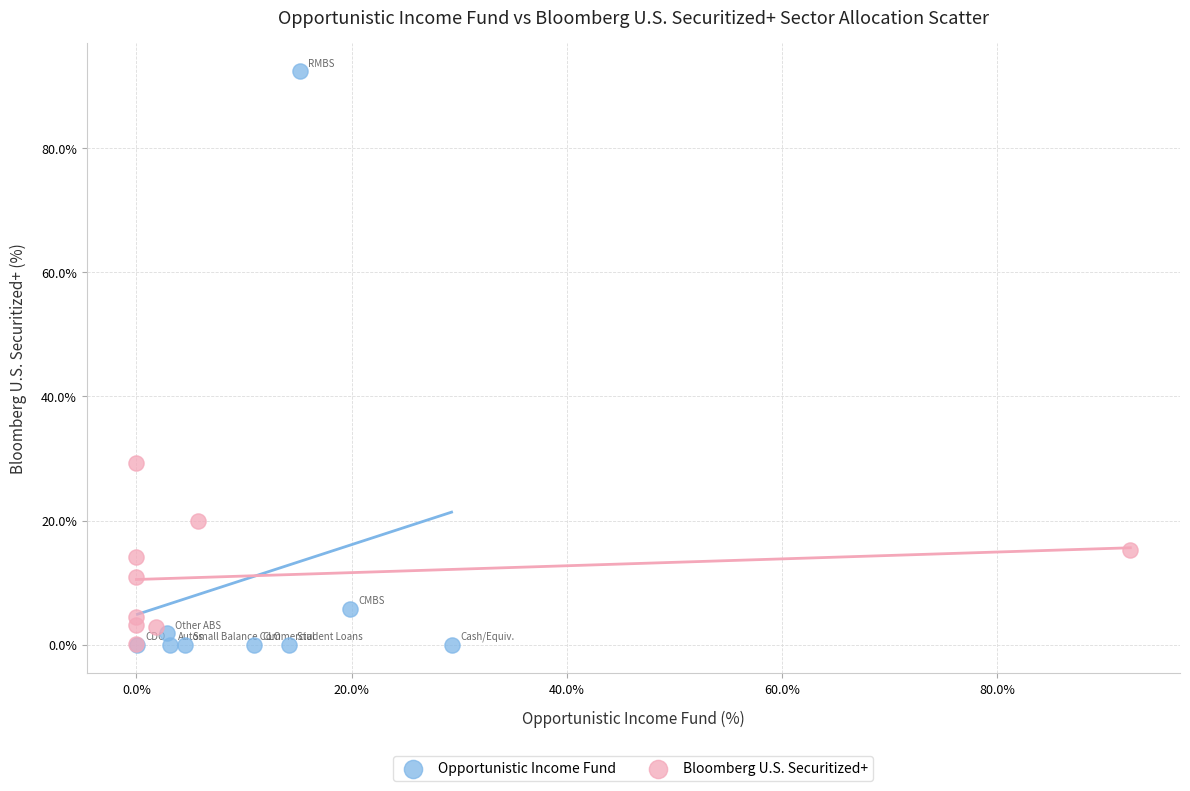

Which series reaches the maximum Y coordinate?

Opportunistic Income Fund